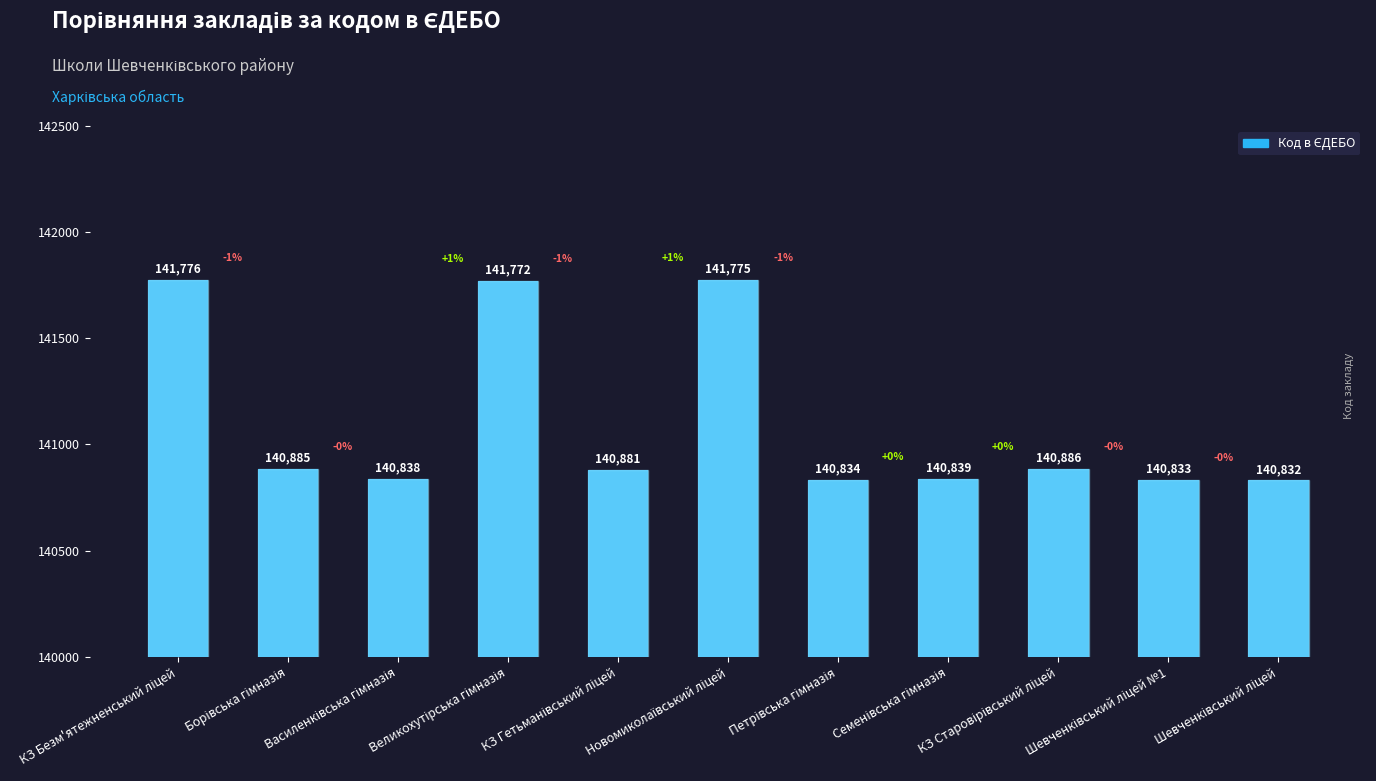

Reading left to right, transcribe all the data shown in this chart.

141776	140885	140838	141772	140881	141775	140834	140839	140886	140833	140832